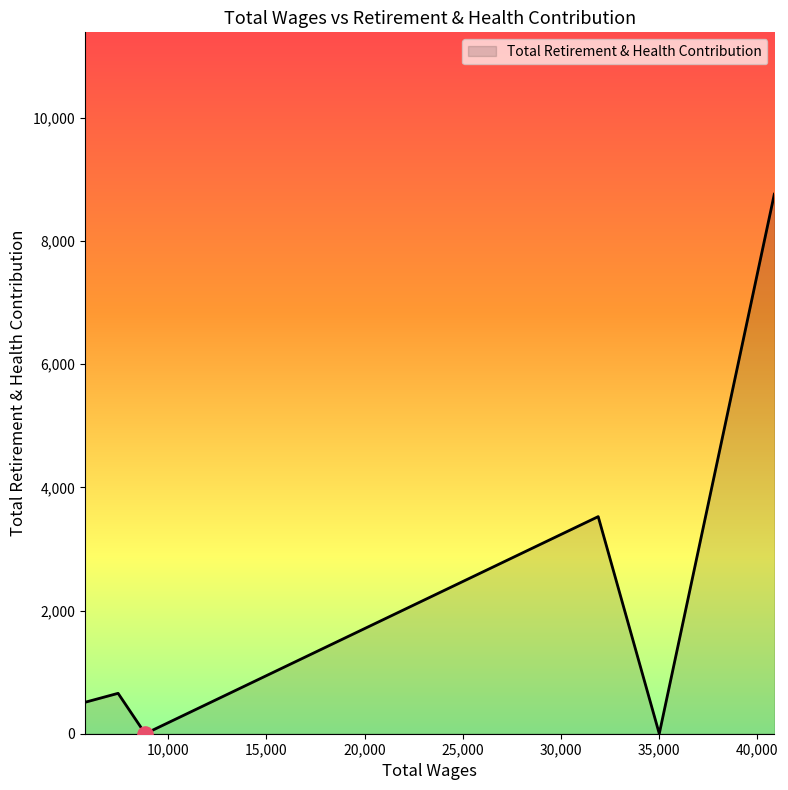

What is the difference between the second highest and minimum values?

3525